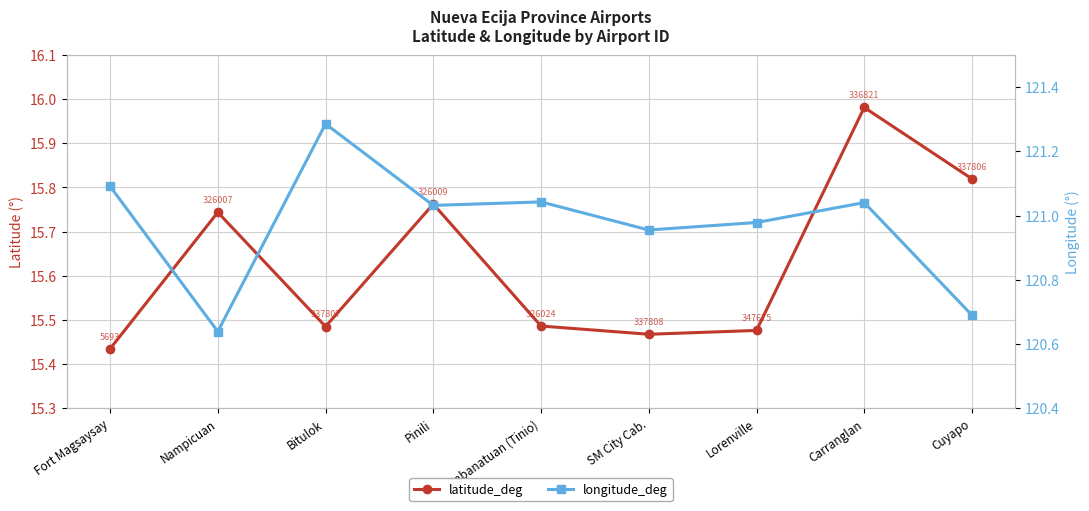

The value of latitude_deg at Pinili is 15.8. True or false?

True